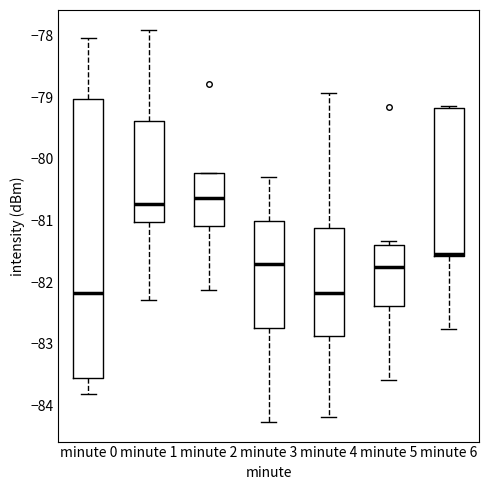

Which box is the tallest, from its lower edge to its upper edge?

minute 0